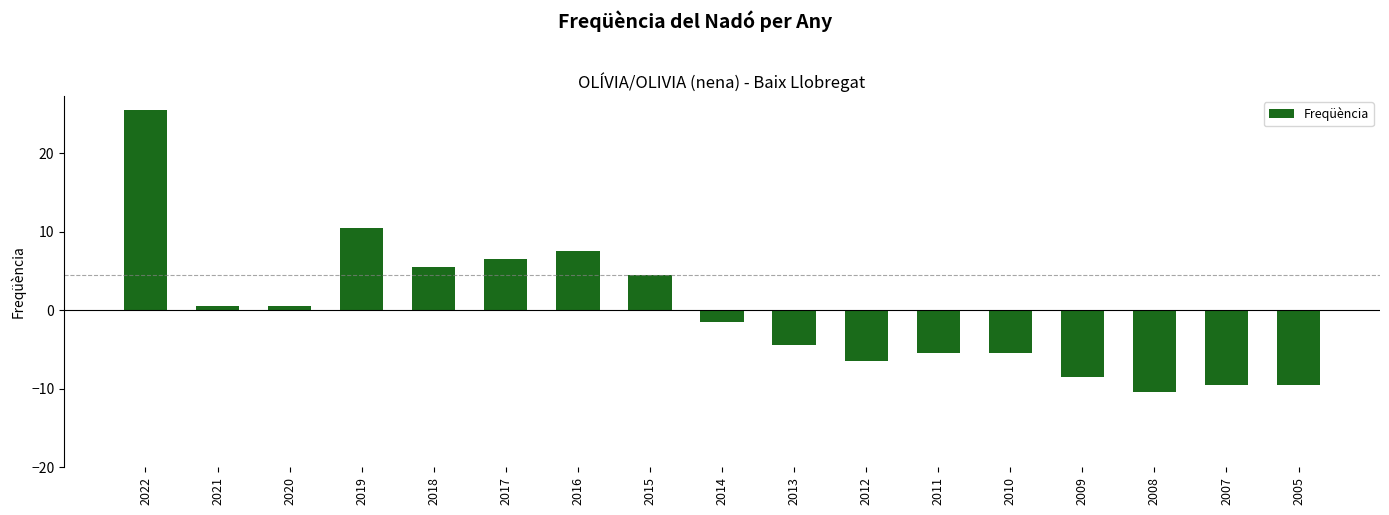

What is the maximum value shown in the chart?

25.5